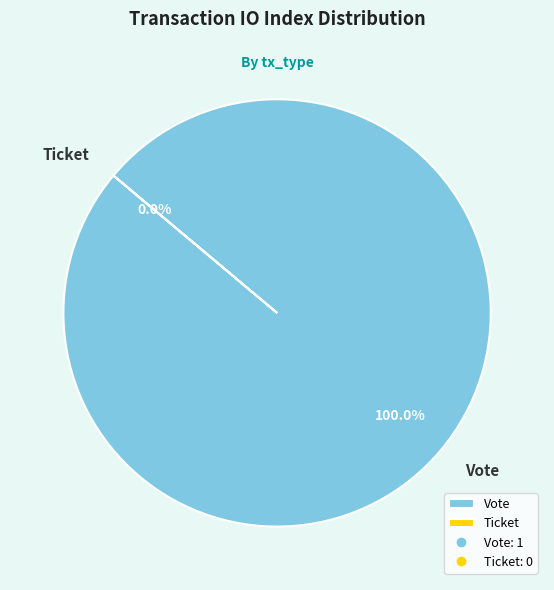

What is the majority slice?

Vote